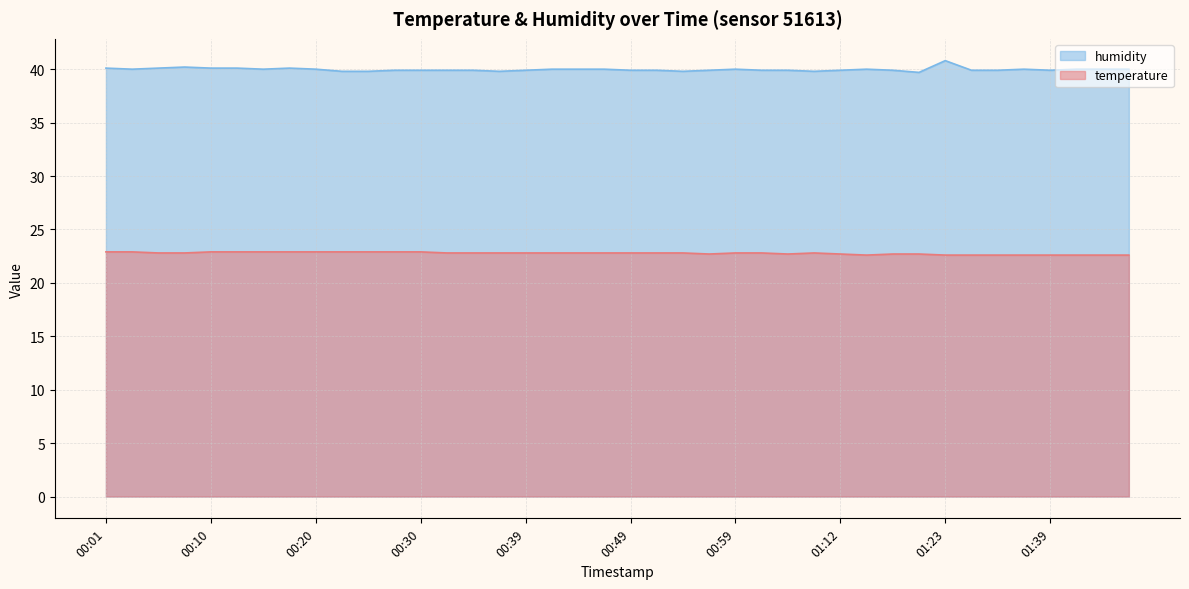

What is the label of the 30th point from the right?

00:25